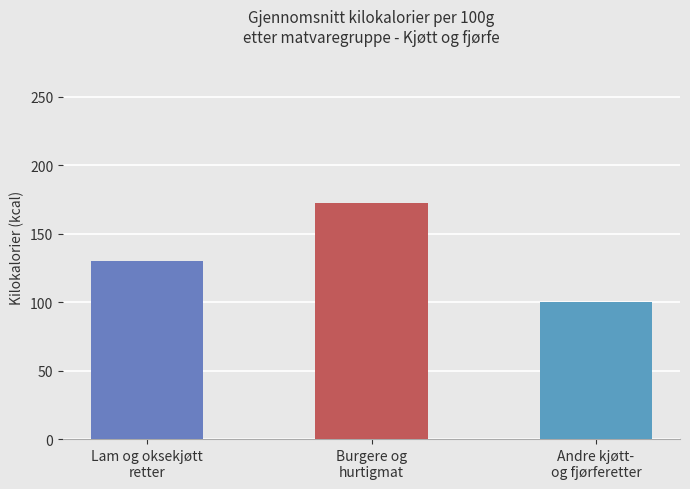

What position from the left is Lam og oksekjøtt
retter?

1